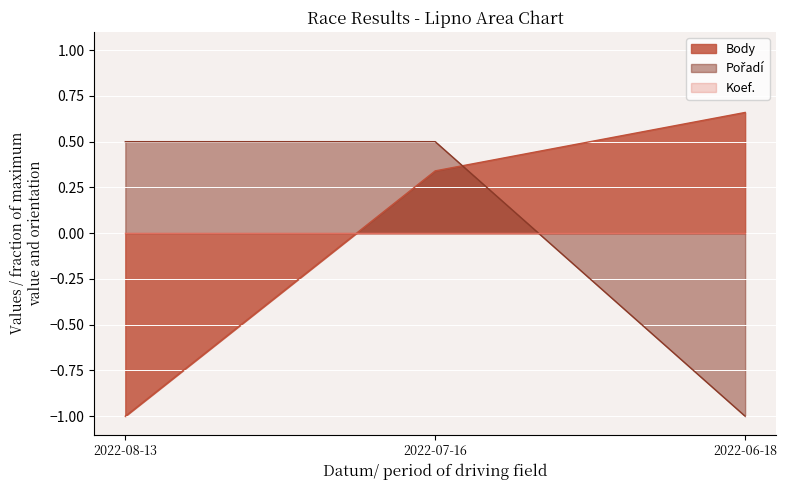

Reading right to left, extract all data points from this chart.

Body: 0.7	0.3	-1.0
Pořadí: -1.0	0.5	0.5